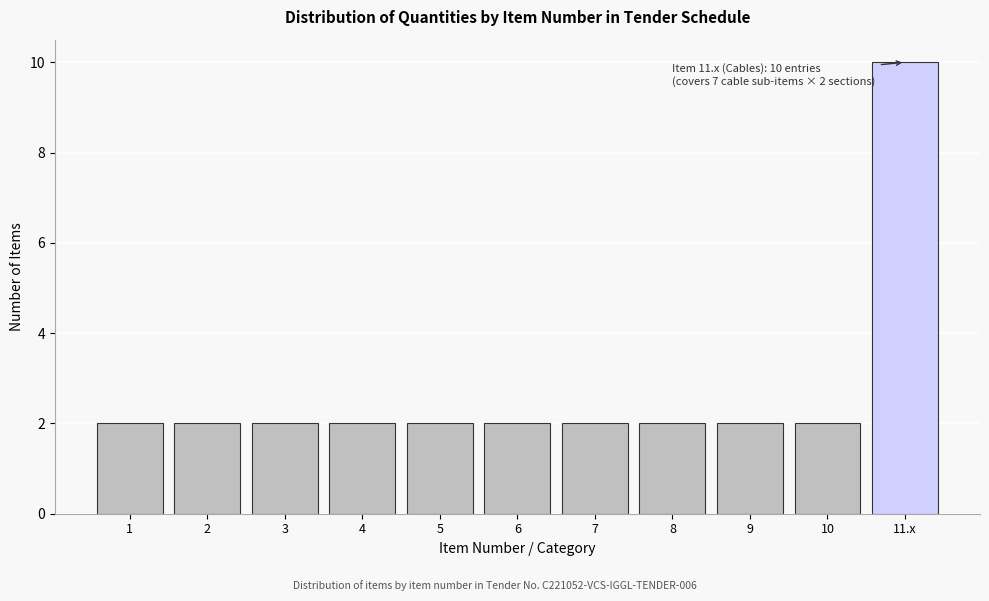

Reading left to right, what are all the values shown in this chart?

1=2	2=2	3=2	4=2	5=2	6=2	7=2	8=2	9=2	10=2	11.x=10